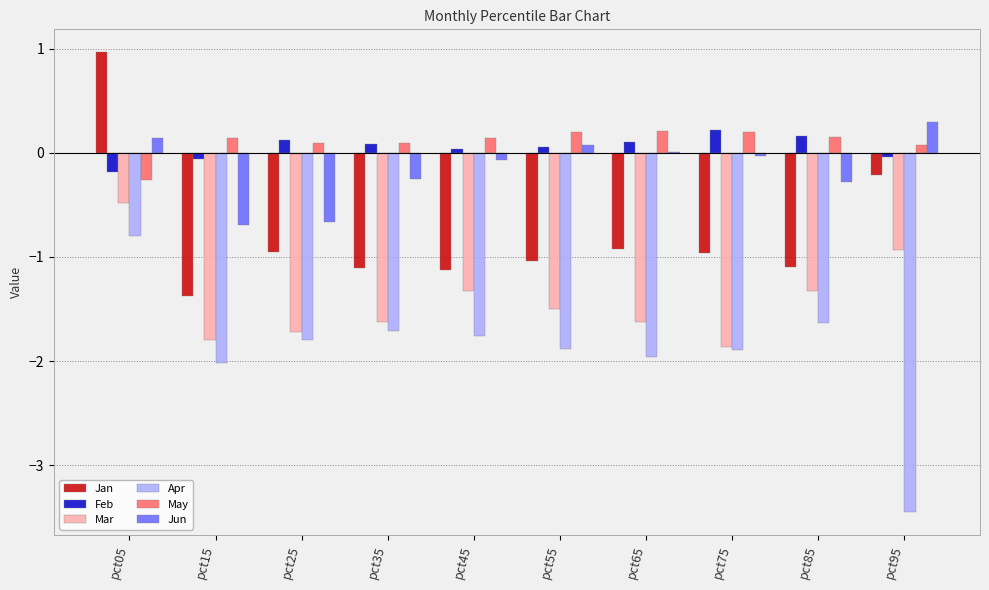

Between pct25 and pct95, which series saw the biggest shift?

Apr